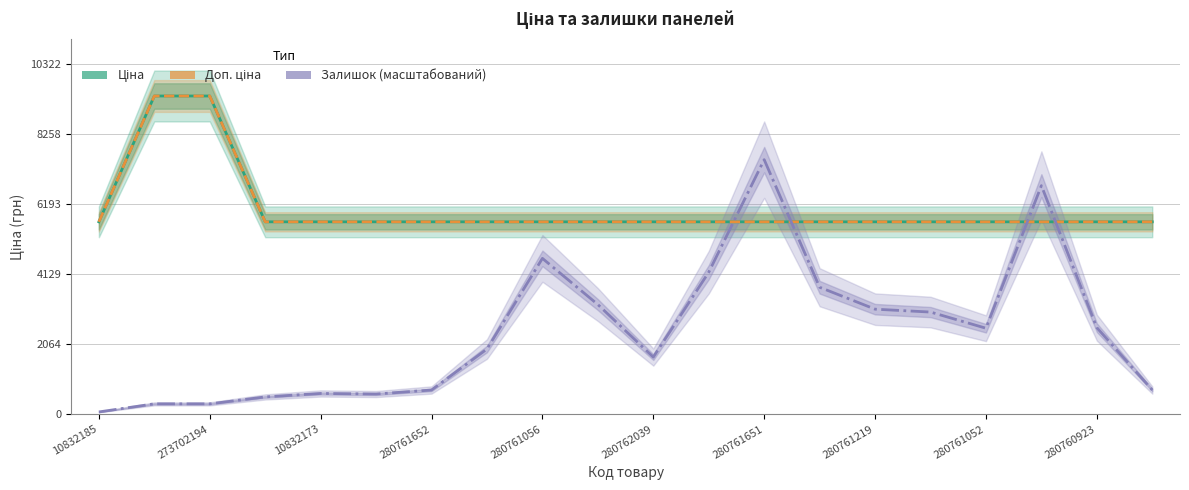

Does the chart display data point markers on the line(s)?

No